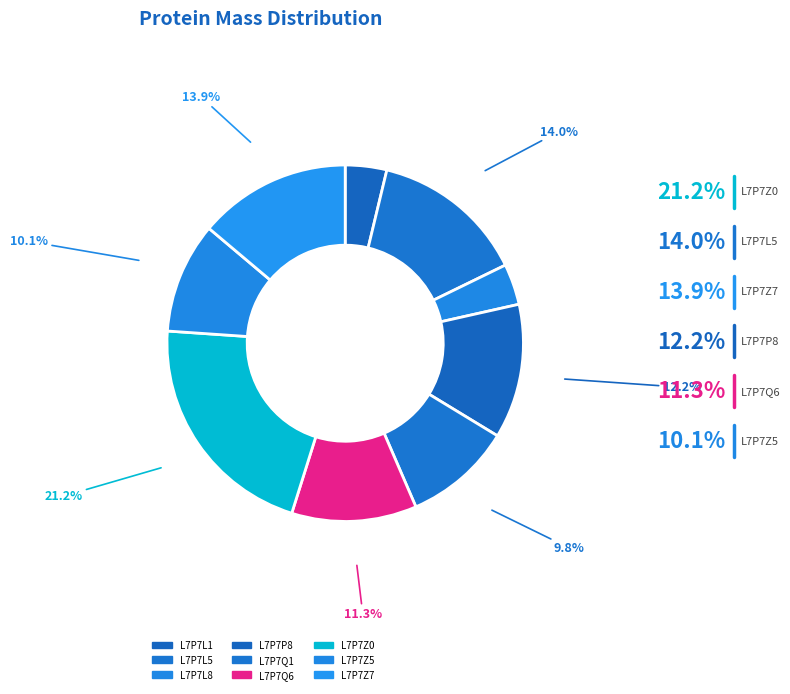

To the nearest percent, what is the difference between the largest and smallest slice percentages?

18%